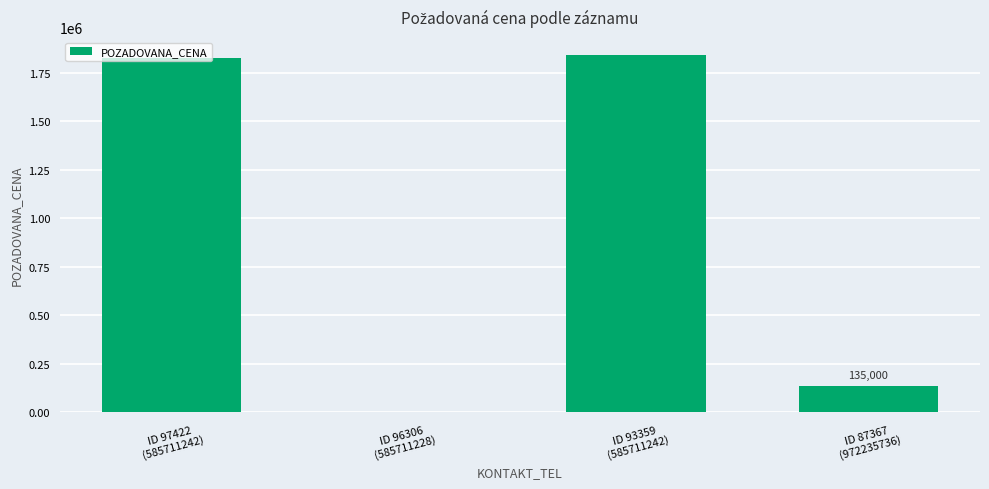

Count the number of data series in this chart.

1